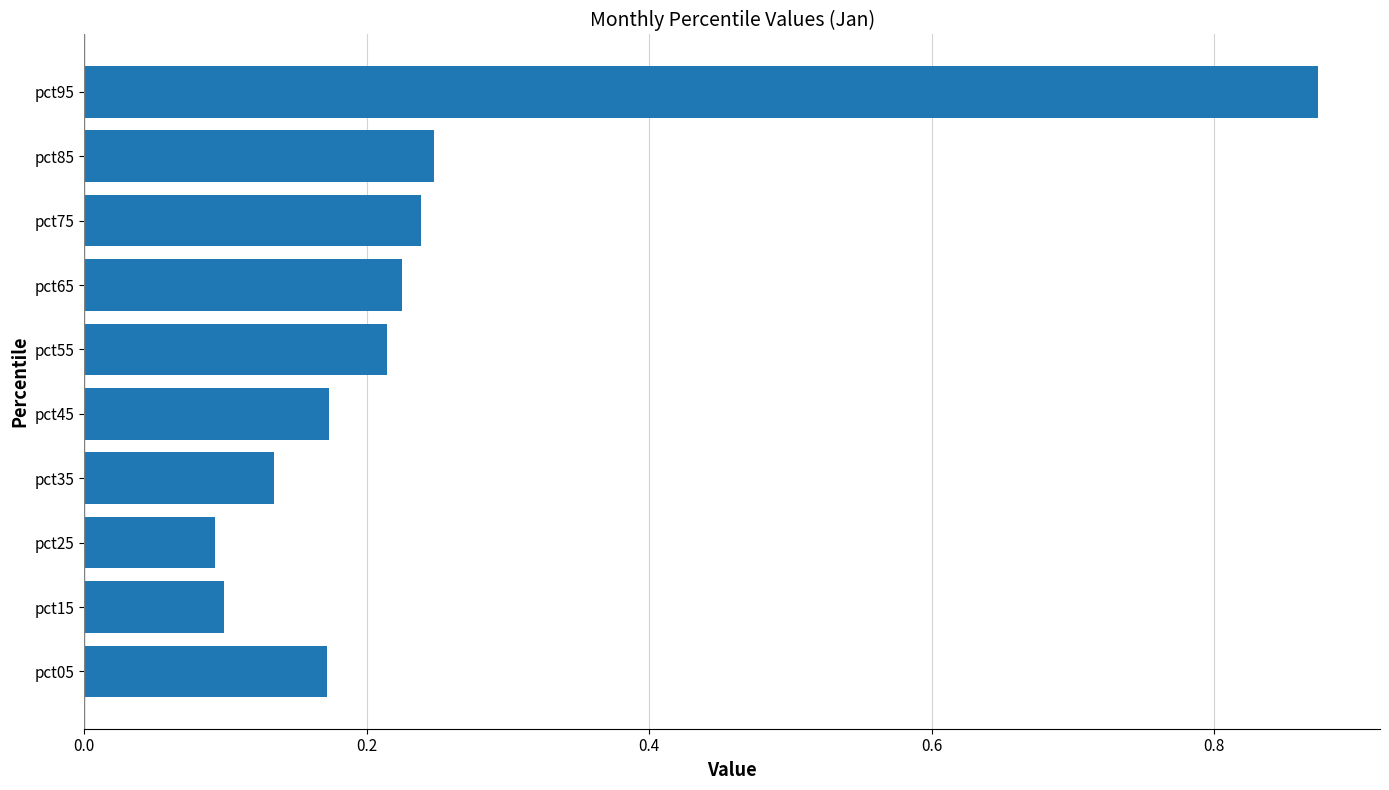

Is it true that the value at pct35 is 0.1?

True